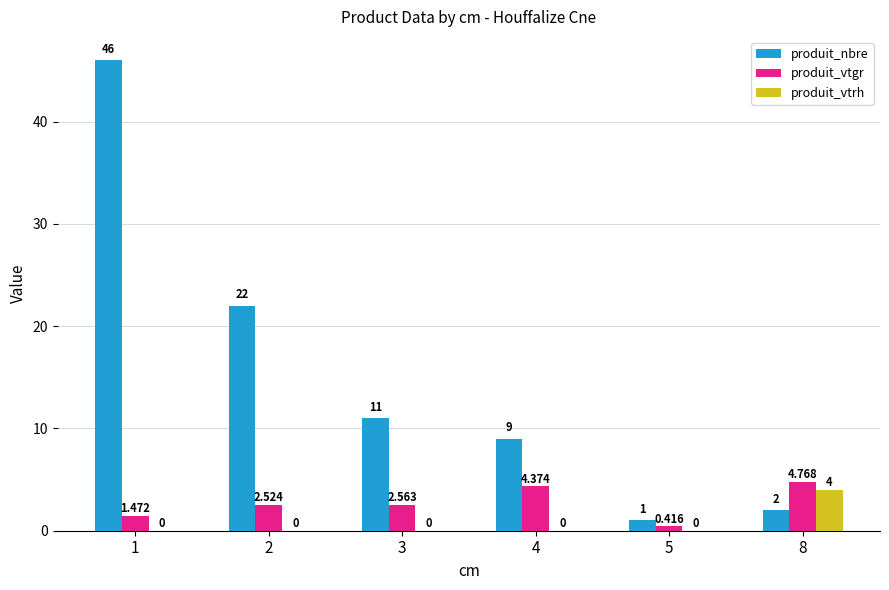

Where is produit_nbre nearest to the value 23?

2